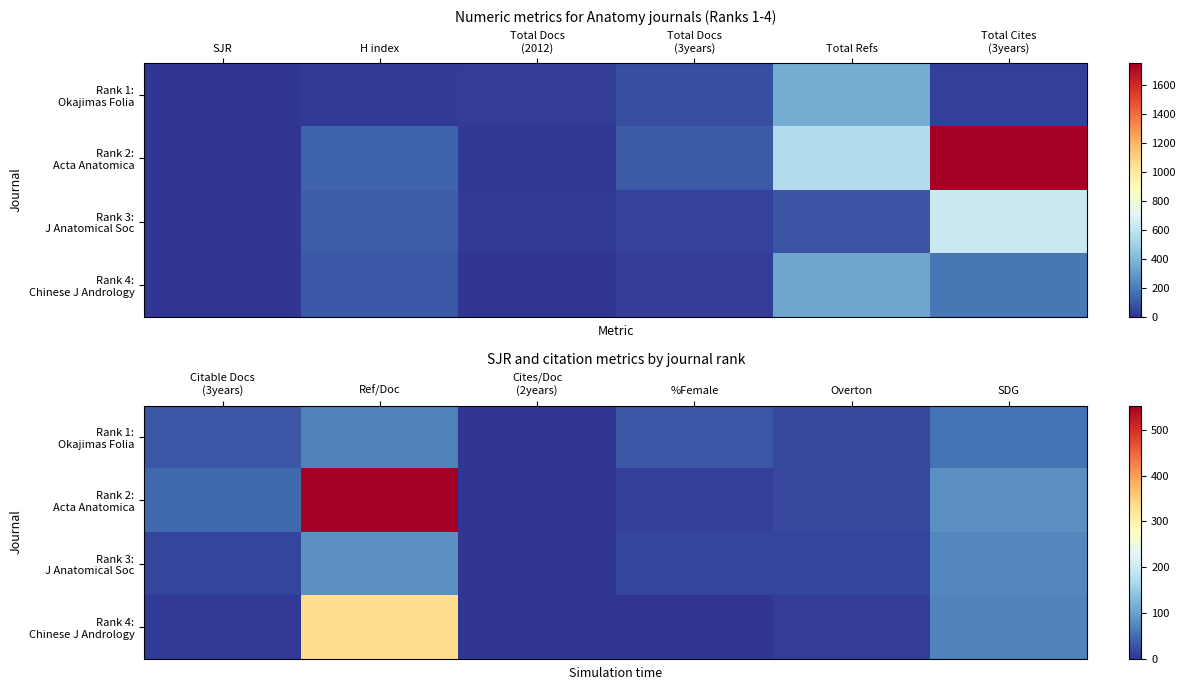

At how many categories does at least one series exceed 522?

1